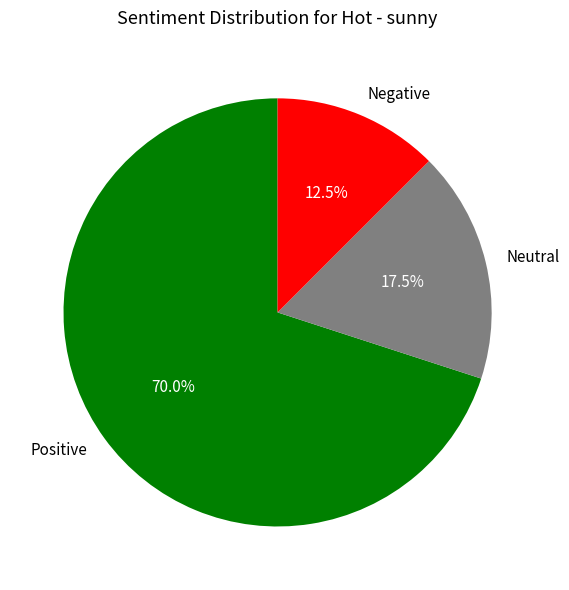

Approximately how many times larger is the value at Positive compared to Negative?

5.6